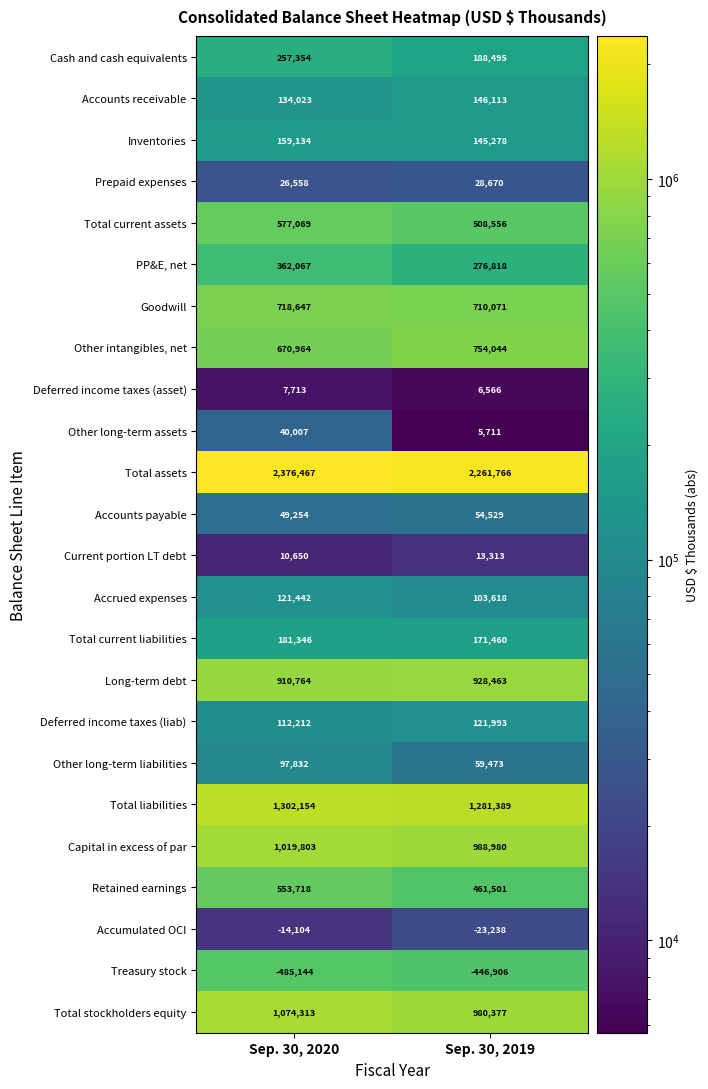

What is the minimum value shown in the chart?

-485144